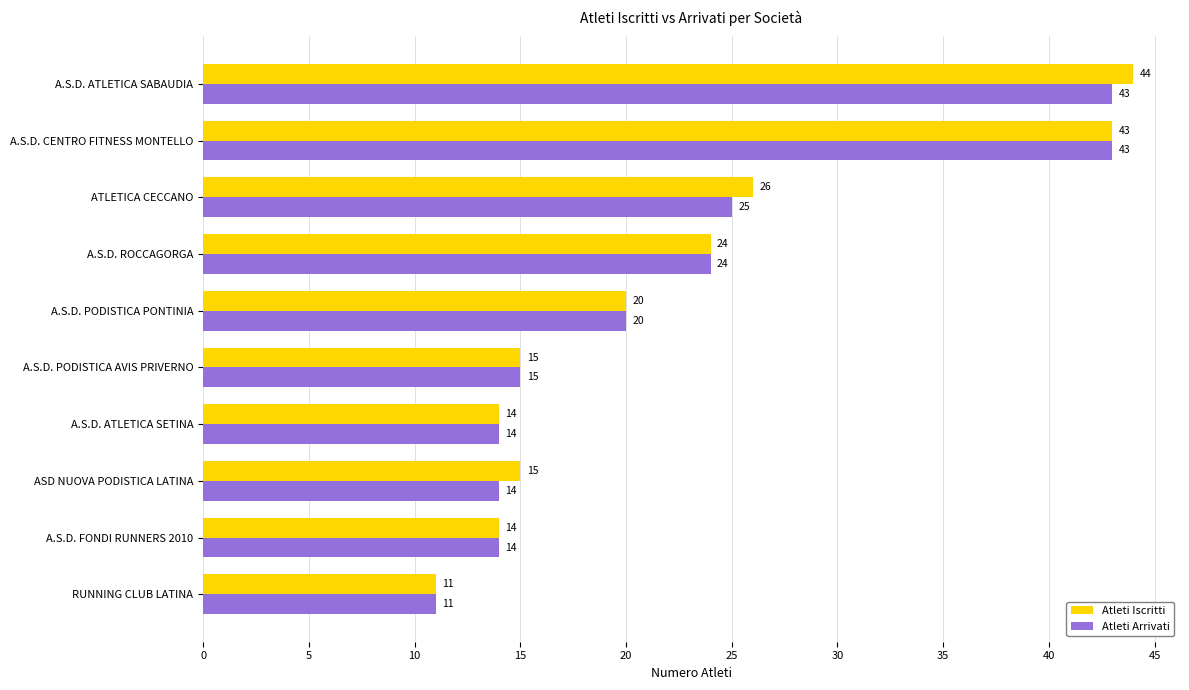

What is the lowest value of the Atleti Iscritti series?

11